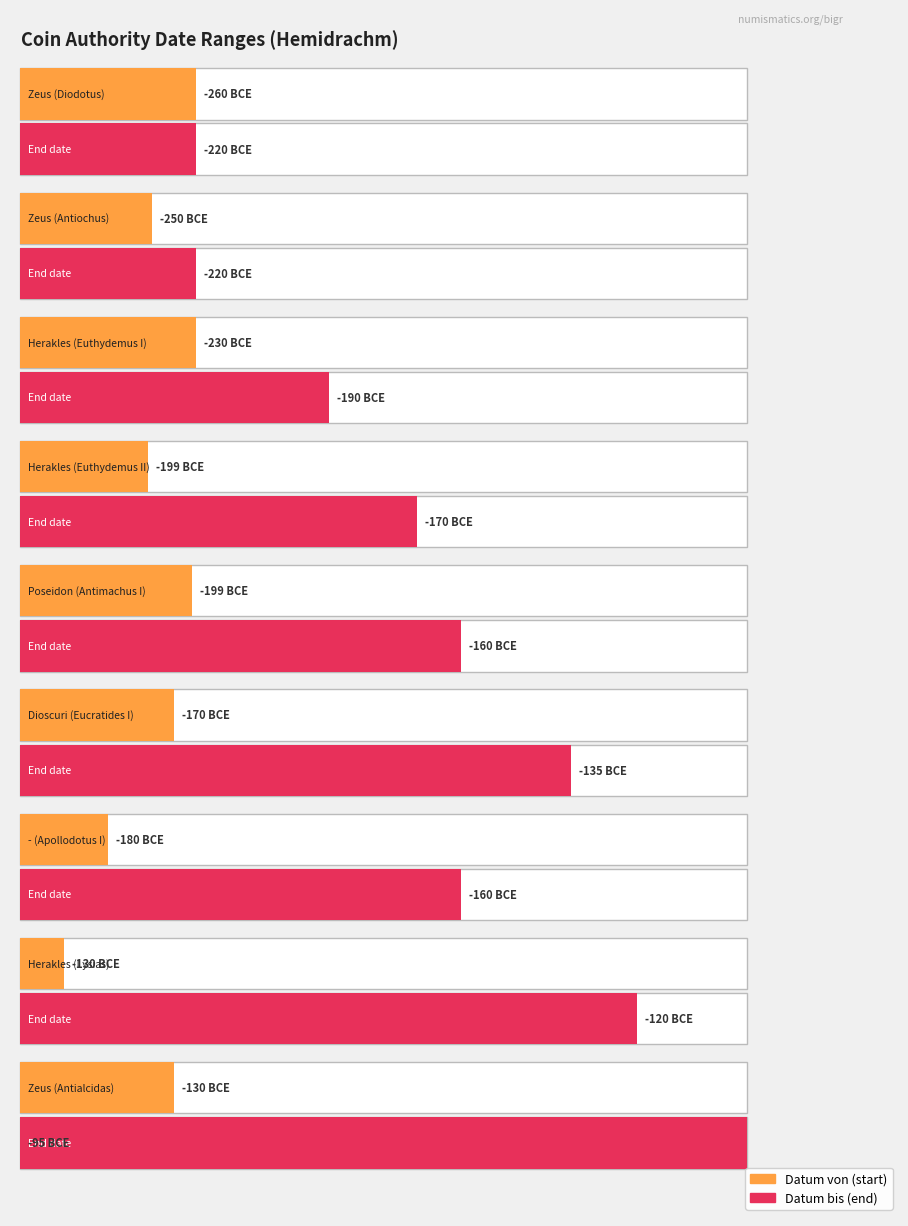

What is the sum of the Datum bis values at Poseidon (Antimachus I) and Dioscuri (Eucratides I)?

-295